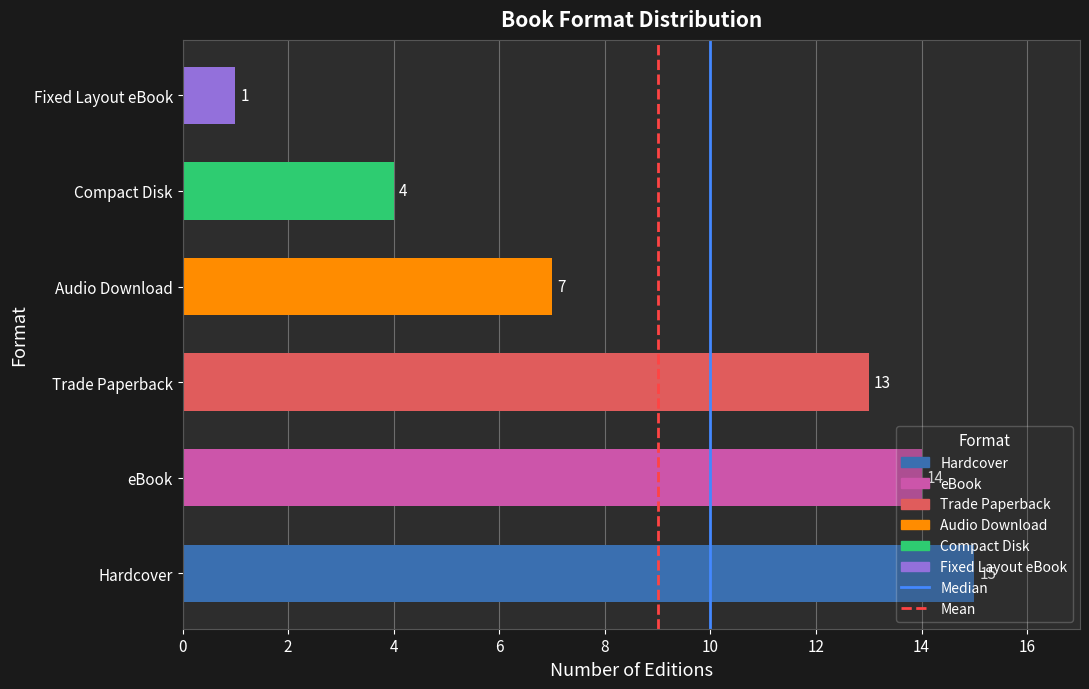

What is the change in value from Trade Paperback to Compact Disk?

-9